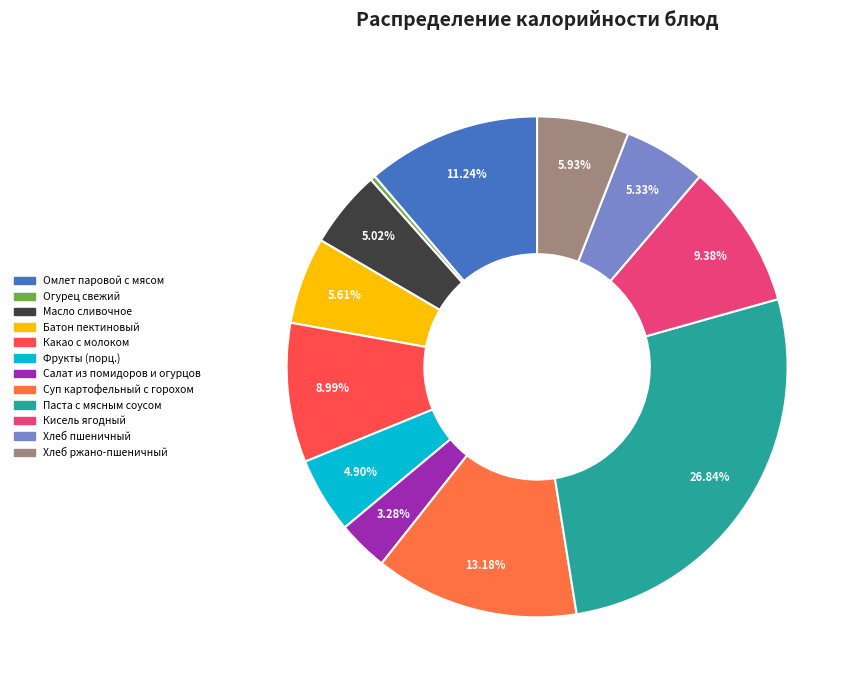

What is the ratio of the value at Салат из помидоров и огурцов to the value at Суп картофельный с горохом?

0.2